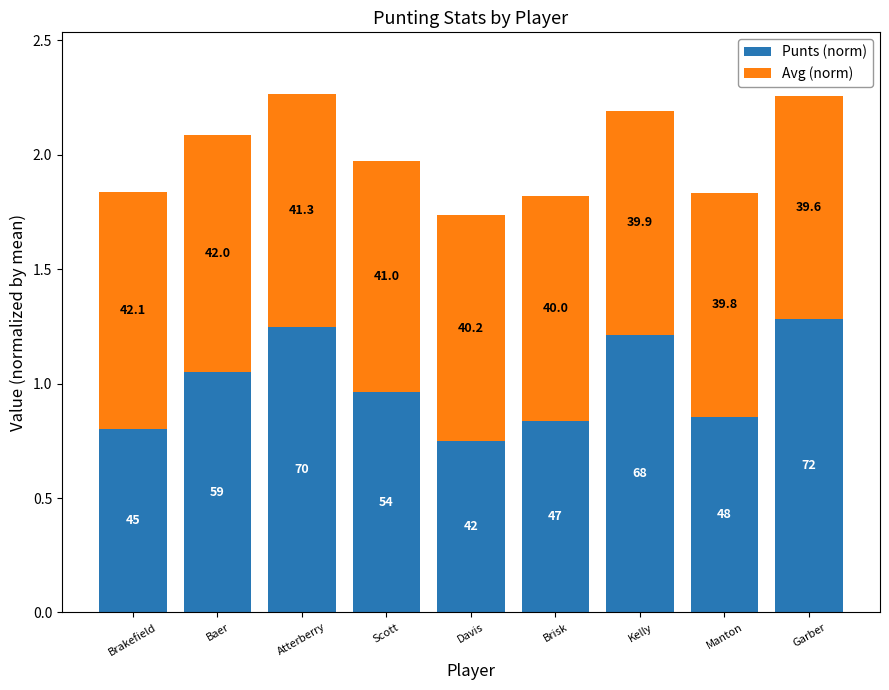

What position from the right is Baer?

8